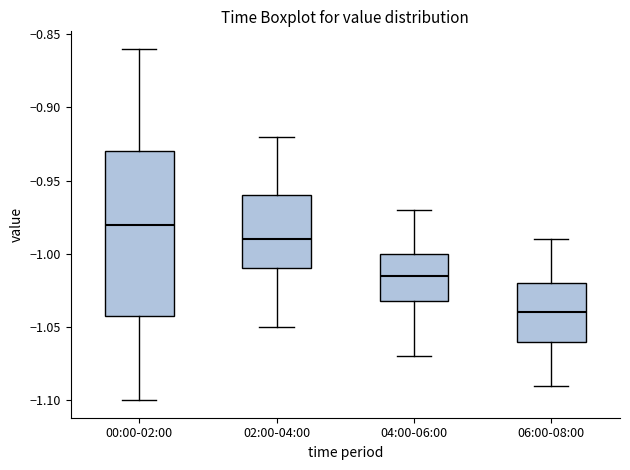

Comparing the boxes themselves (not the whiskers), which one is the tallest?

00:00-02:00